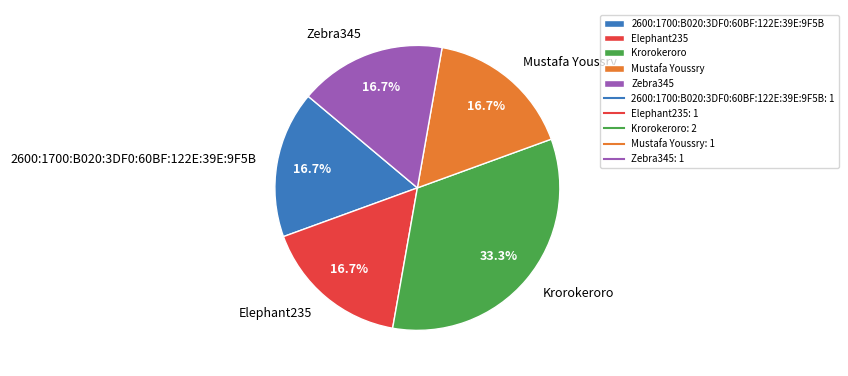

What percentage is the Elephant235 slice, to the nearest percent?

17%